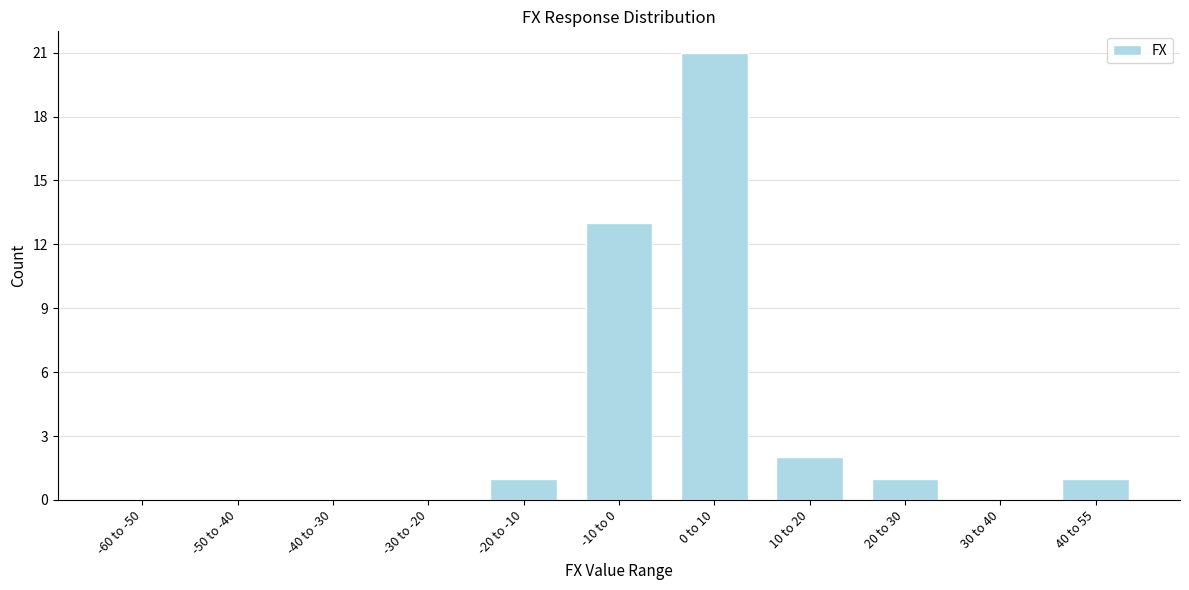

Reading left to right, extract all data points from this chart.

-60 to -50=0	-50 to -40=0	-40 to -30=0	-30 to -20=0	-20 to -10=1	-10 to 0=13	0 to 10=21	10 to 20=2	20 to 30=1	30 to 40=0	40 to 55=1